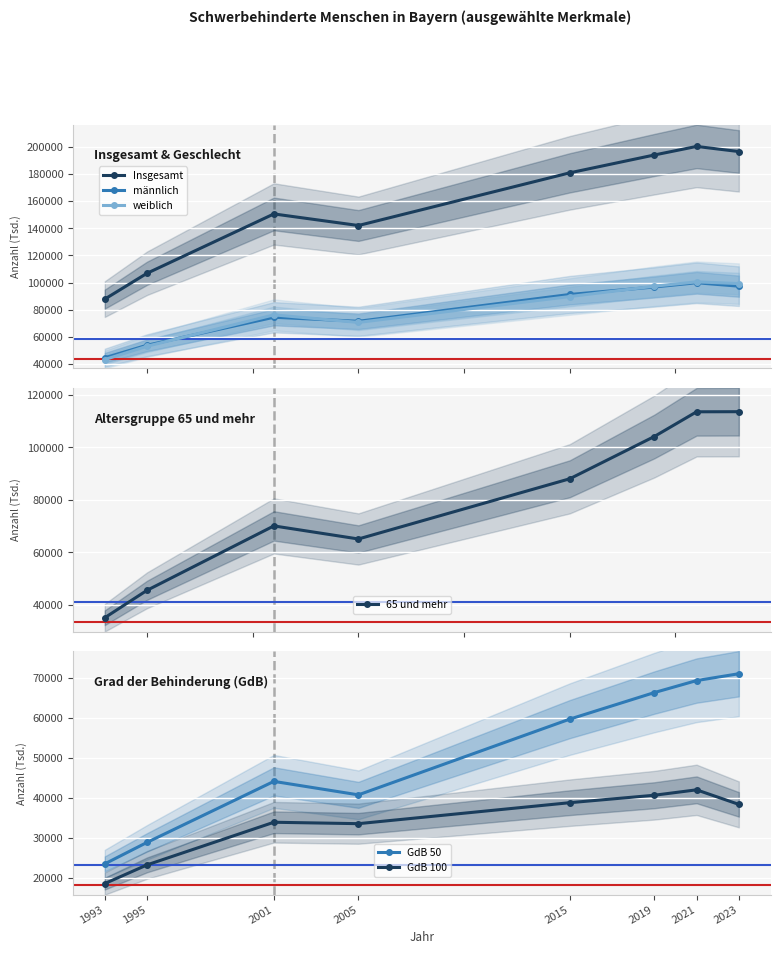

Where is the first local maximum for männlich?

2001